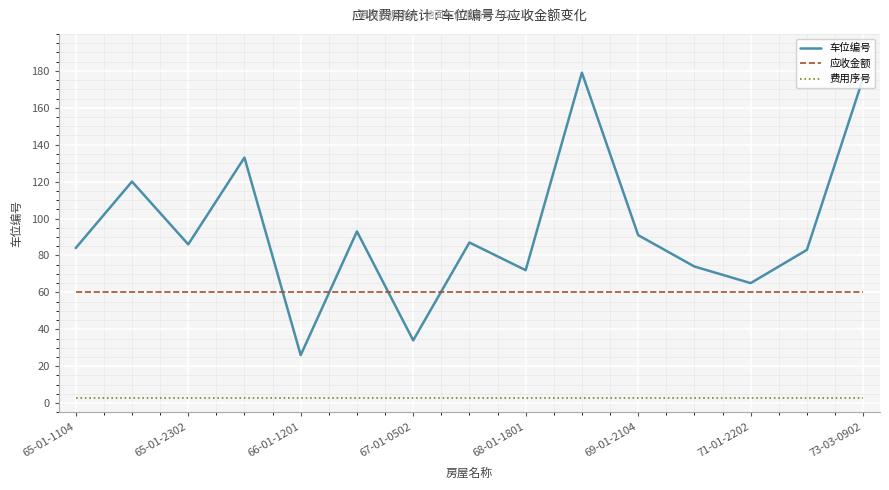

Reading right to left, transcribe all the data shown in this chart.

车位编号: 176	83	65	74	91	179	72	87	34	93	26	133	86	120	84
应收金额: 60	60	60	60	60	60	60	60	60	60	60	60	60	60	60
费用序号: 3	3	3	3	3	3	3	3	3	3	3	3	3	3	3